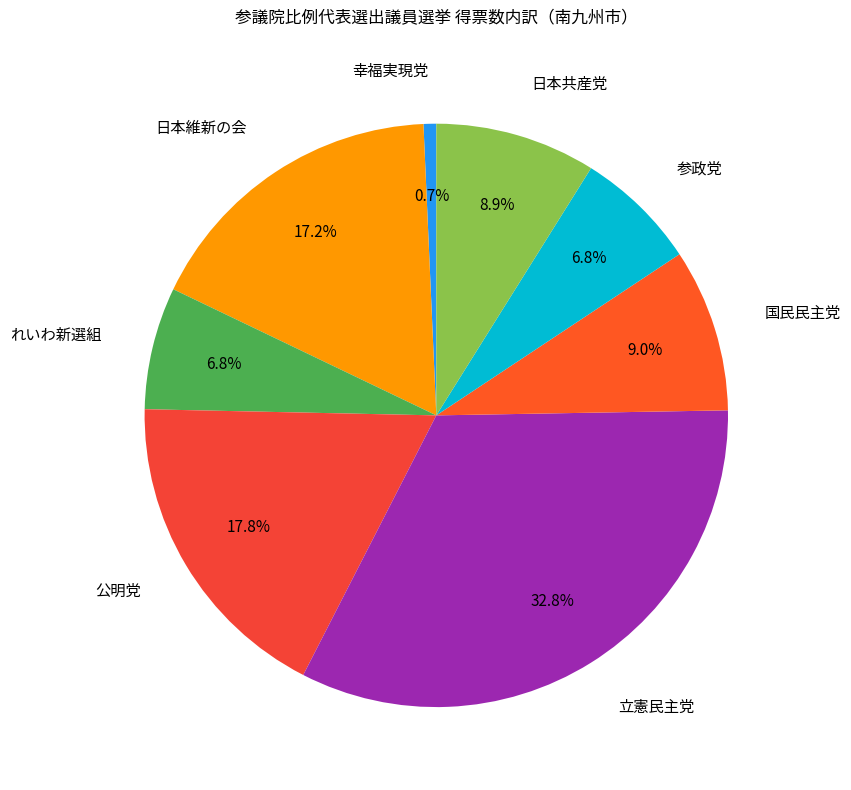

To the nearest percent, what is the average slice percentage?

12%